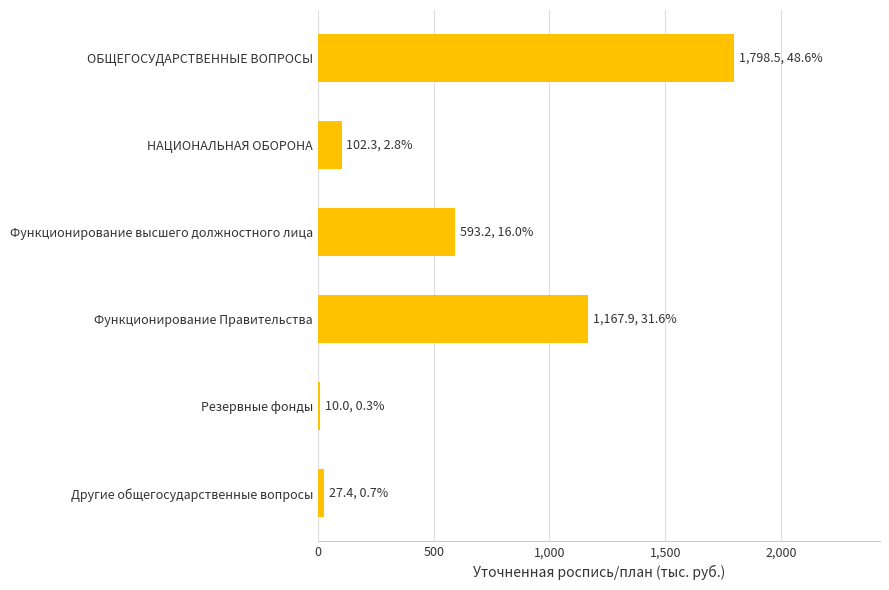

The chart shows a value of 593.2 at Функционирование высшего должностного лица. True or false?

True